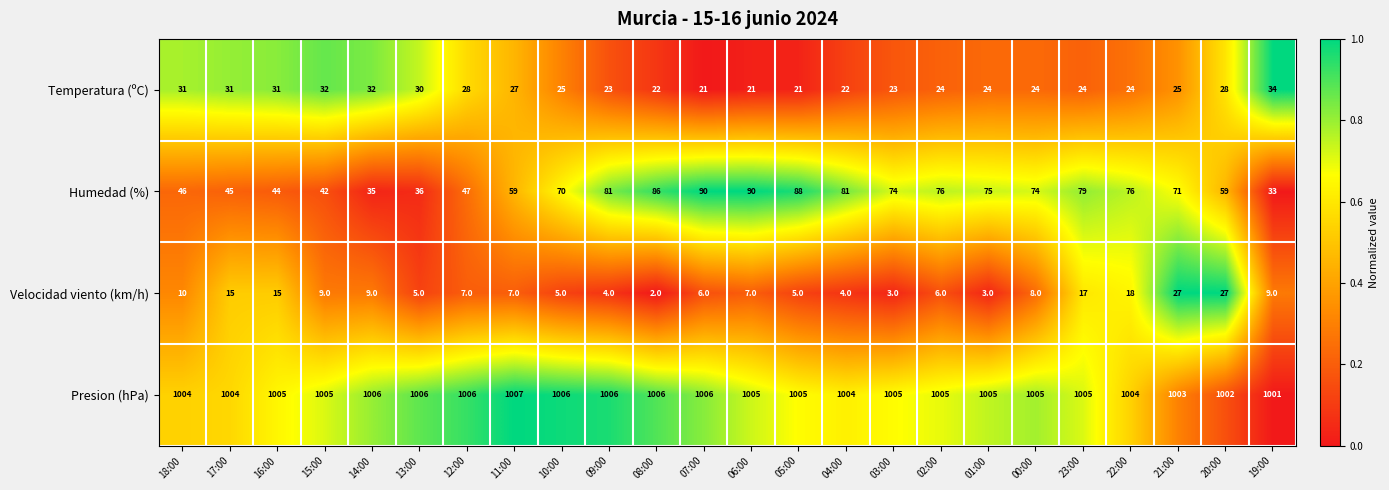

At which category is the sum across all series the highest?

21:00